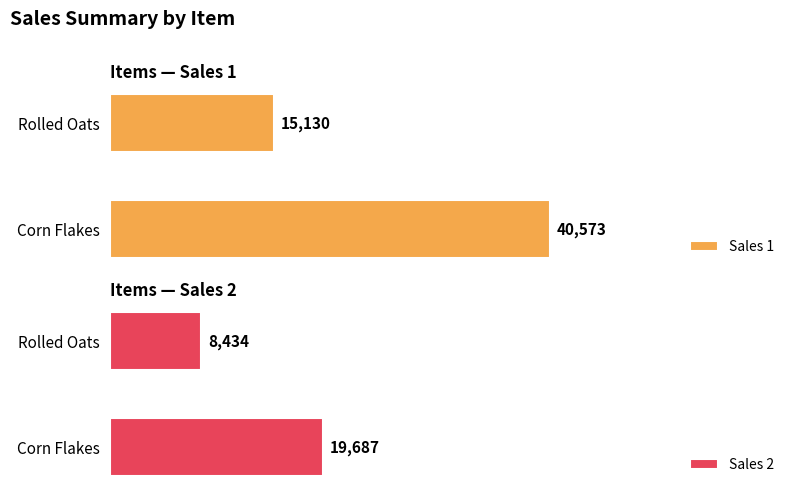

At which label does Sales 1 reach its minimum?

Rolled Oats